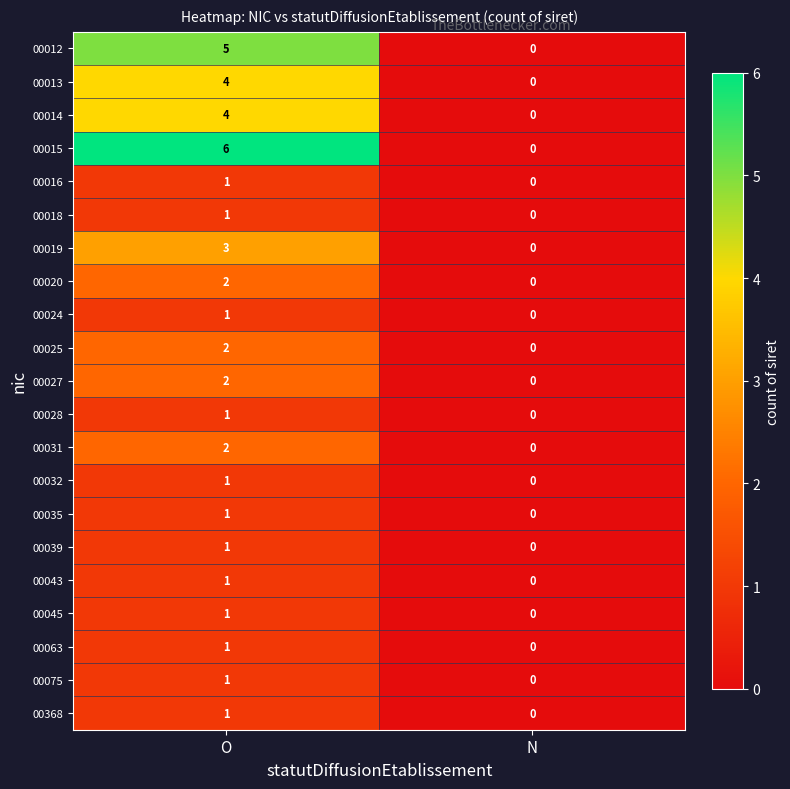

Which series has the widest spread of values?

00015